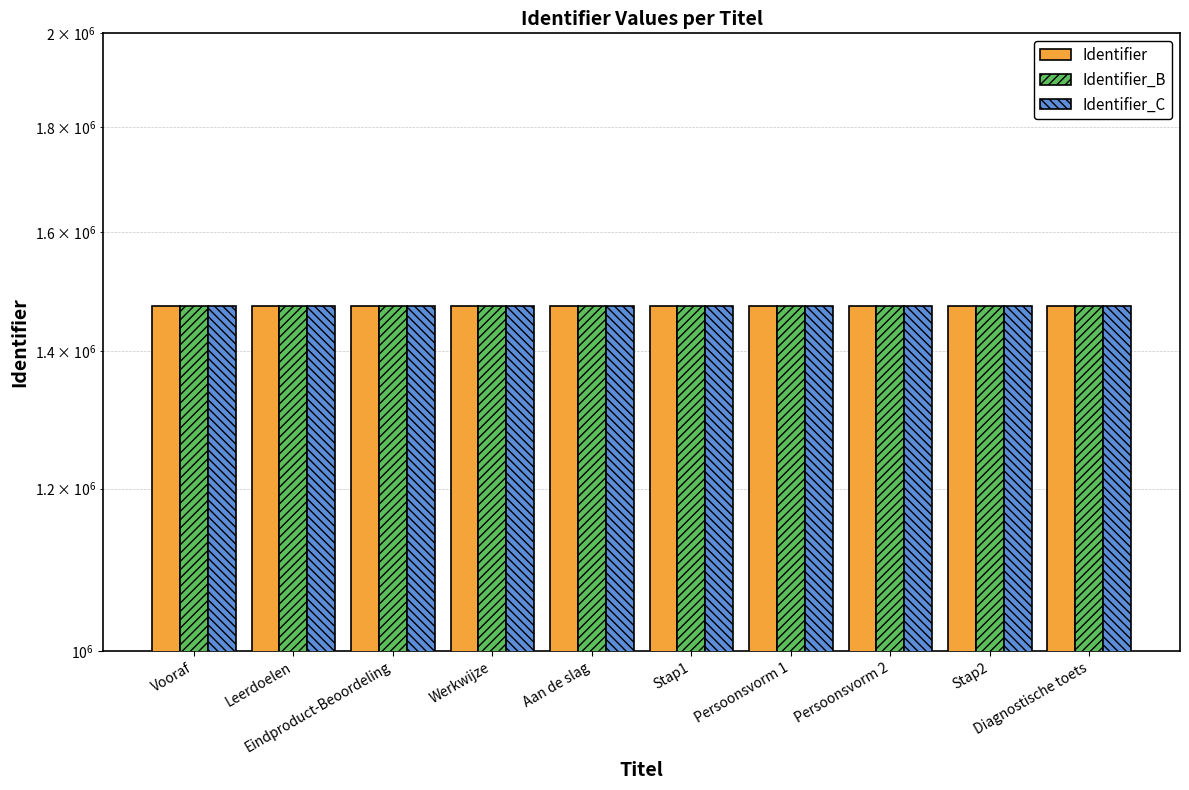

What is the average value of the Identifier series?

1472017